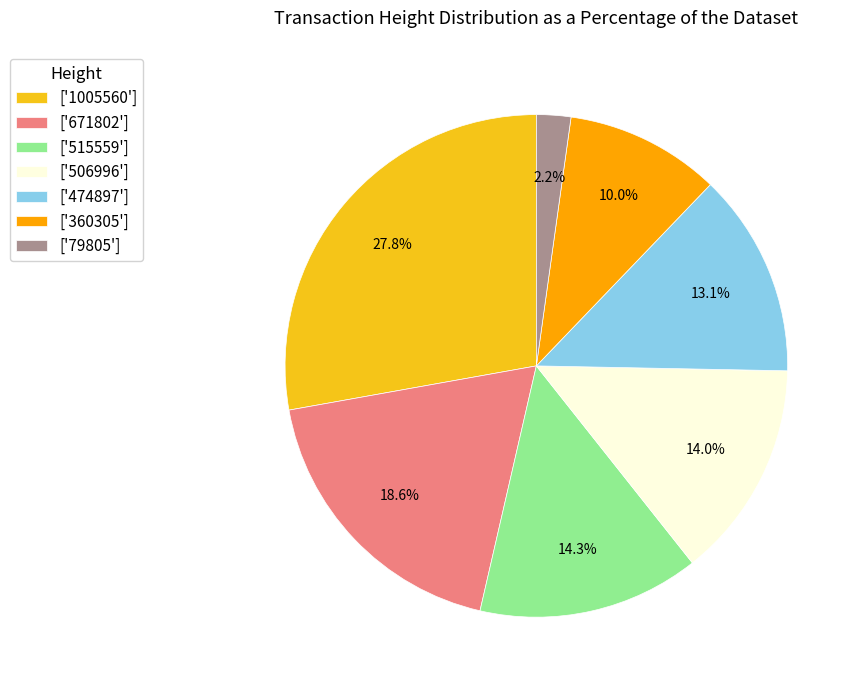

Is there a majority slice in this chart?

No